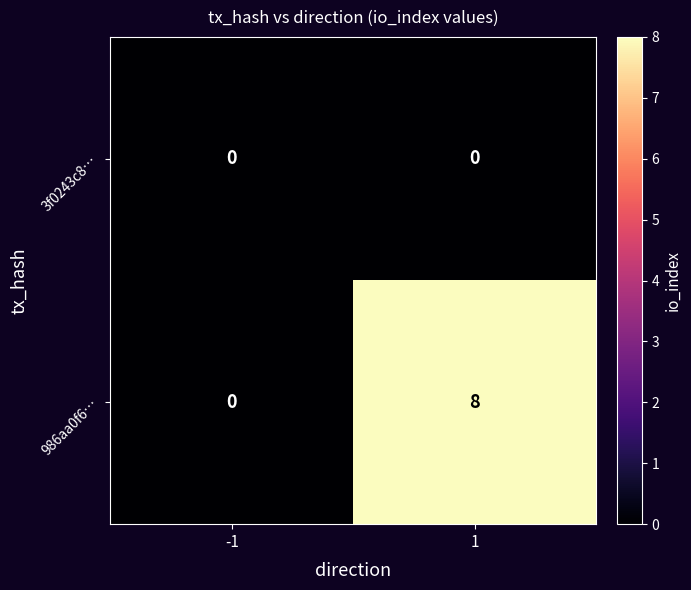

Reading left to right, list all the values displayed in this chart.

3f0243c8…: -1=0	1=0
986aa0f6…: -1=0	1=8